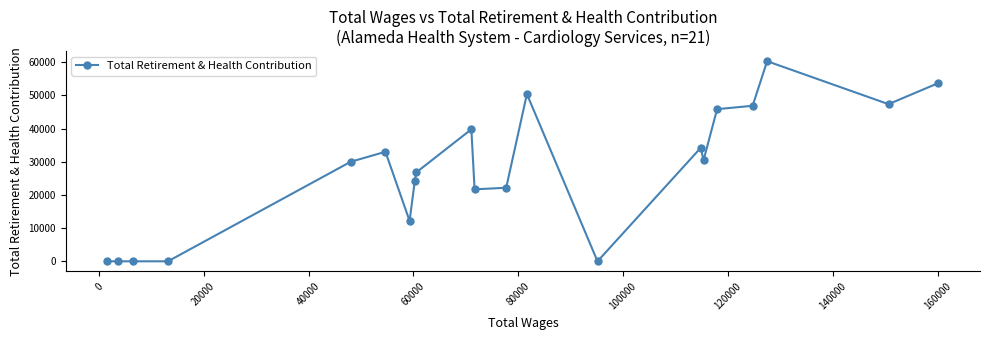

How many lines are shown in the chart?

1